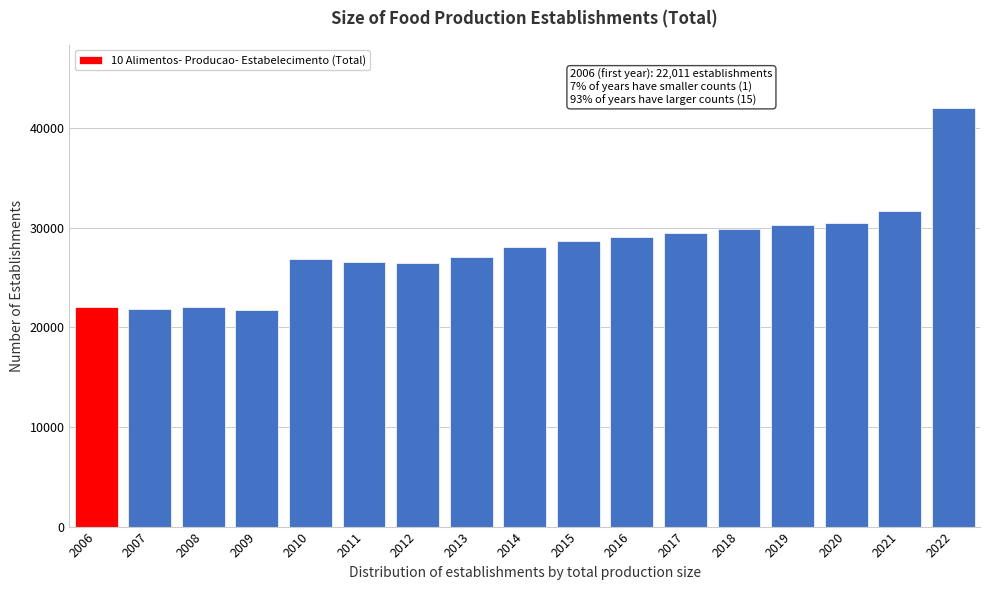

What is the change in value from 2007 to 2019?

+8469